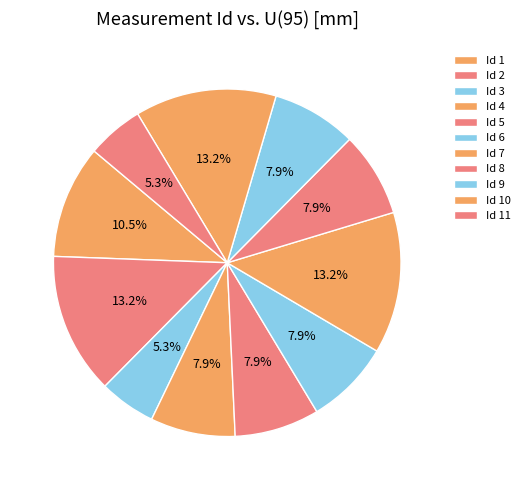

How many segments does this pie chart have?

11